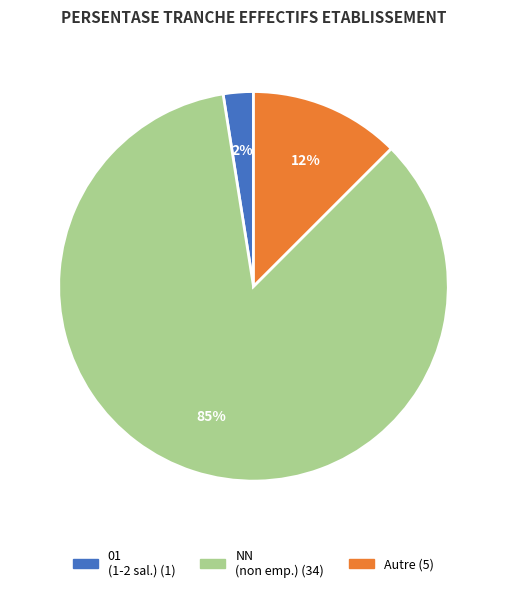

To the nearest percent, what is the average slice percentage?

33%